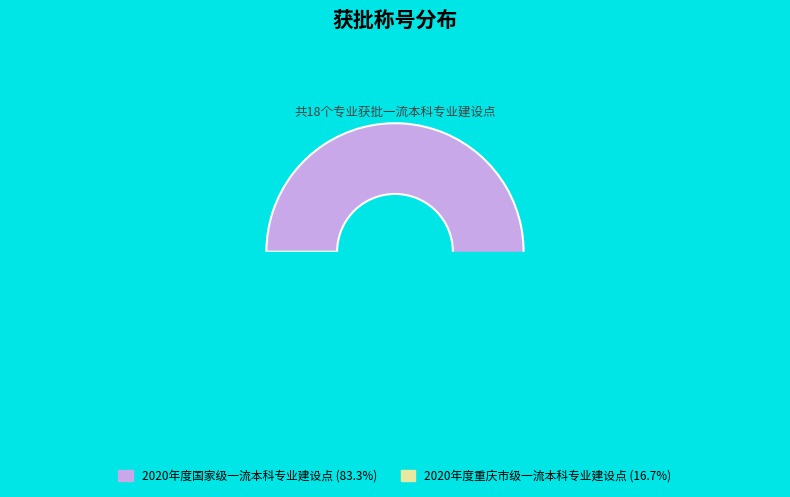

Rank the categories by value from highest to lowest.

2020年度国家级一流本科专业建设点, 2020年度重庆市级一流本科专业建设点